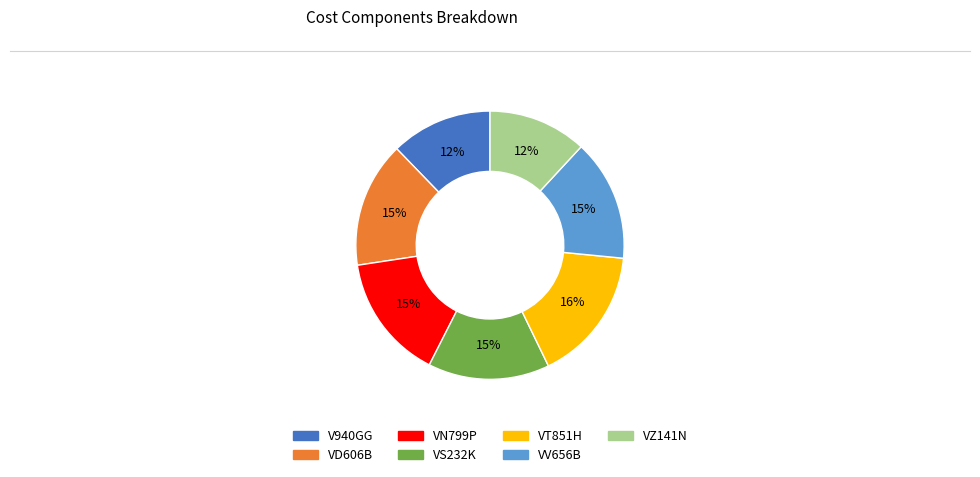

Does VD606B represent more than half of the total?

No